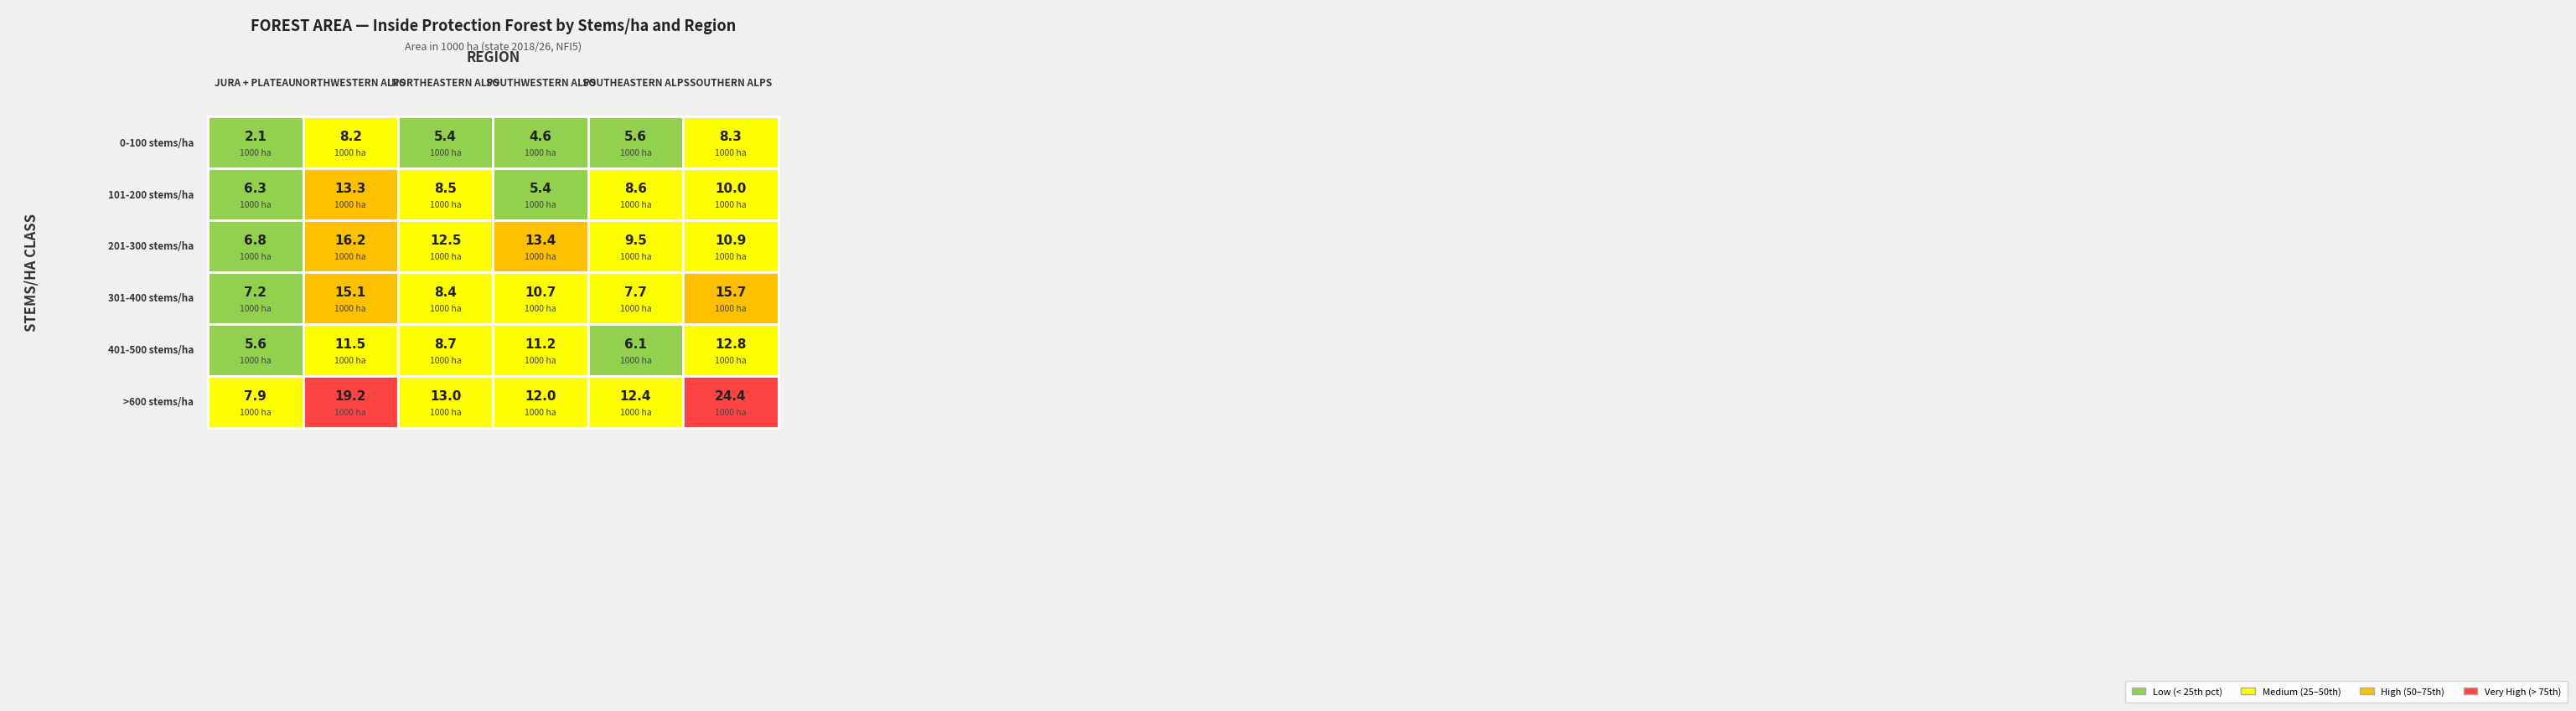

The 401-500 stems/ha series shows 5.2 at Southern Alps. True or false?

False